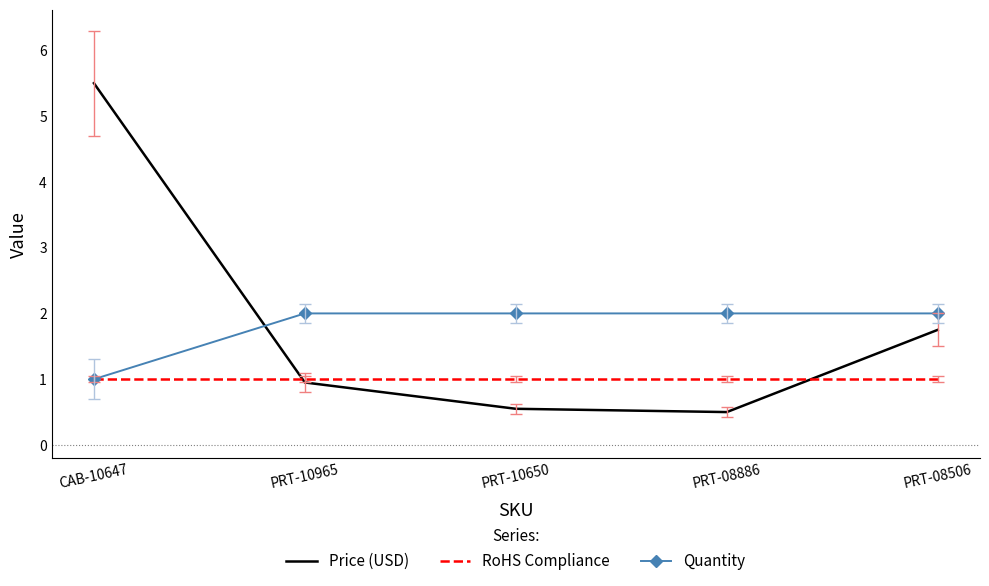

What is the total value across all series at CAB-10647?

7.5